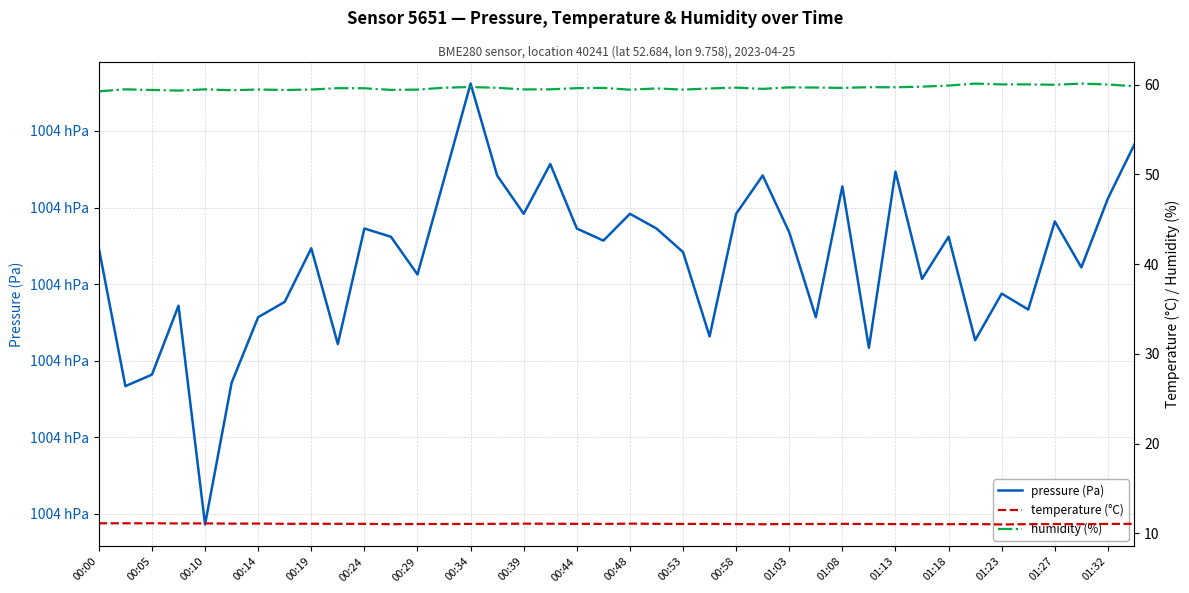

Which series has the widest spread of values?

pressure (Pa)